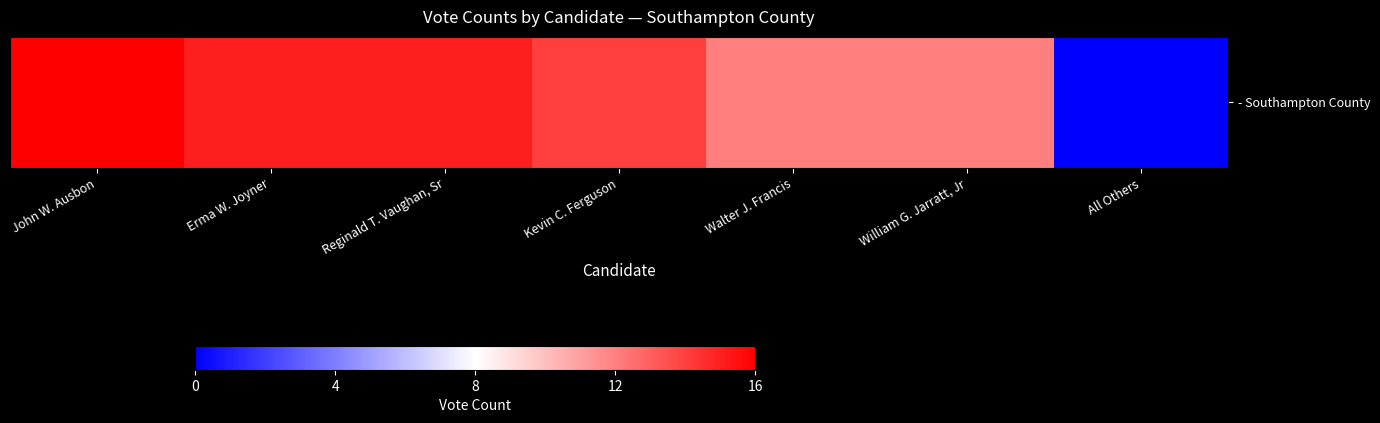

What is the difference between the second highest and minimum values?

15